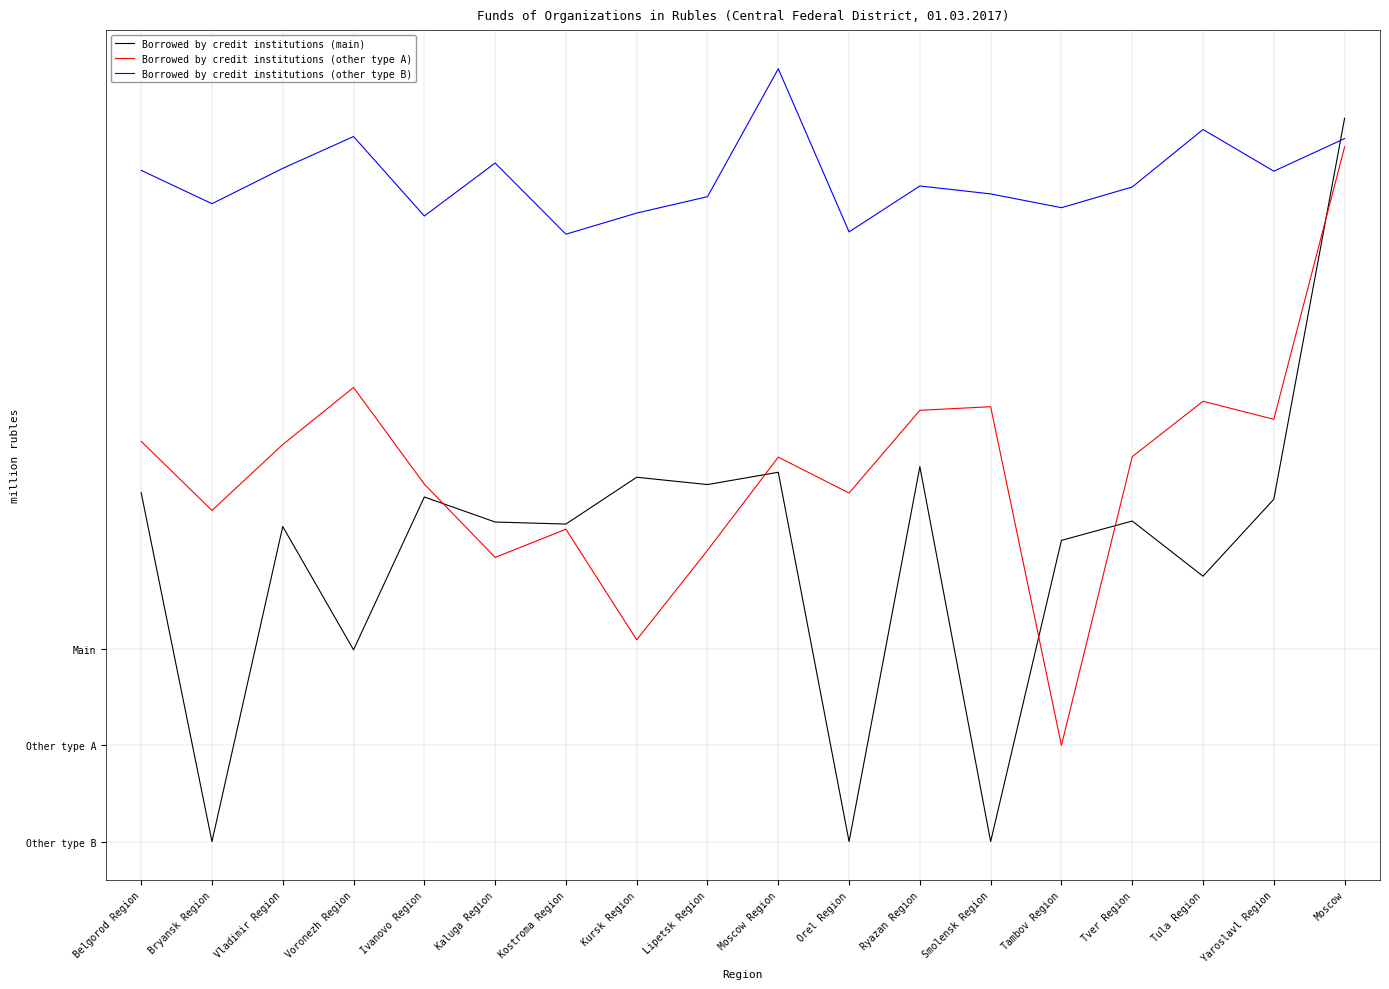

Which has a higher value, Ryazan Region or Kostroma Region?

Ryazan Region